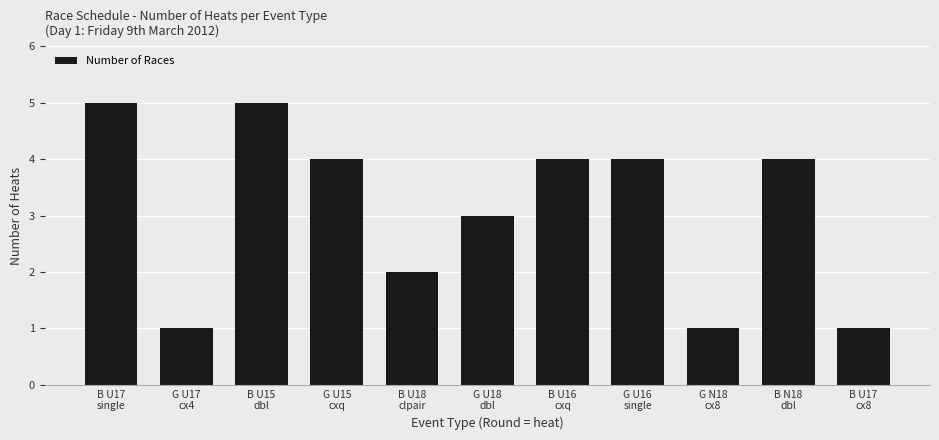

Does the chart contain any negative values?

No